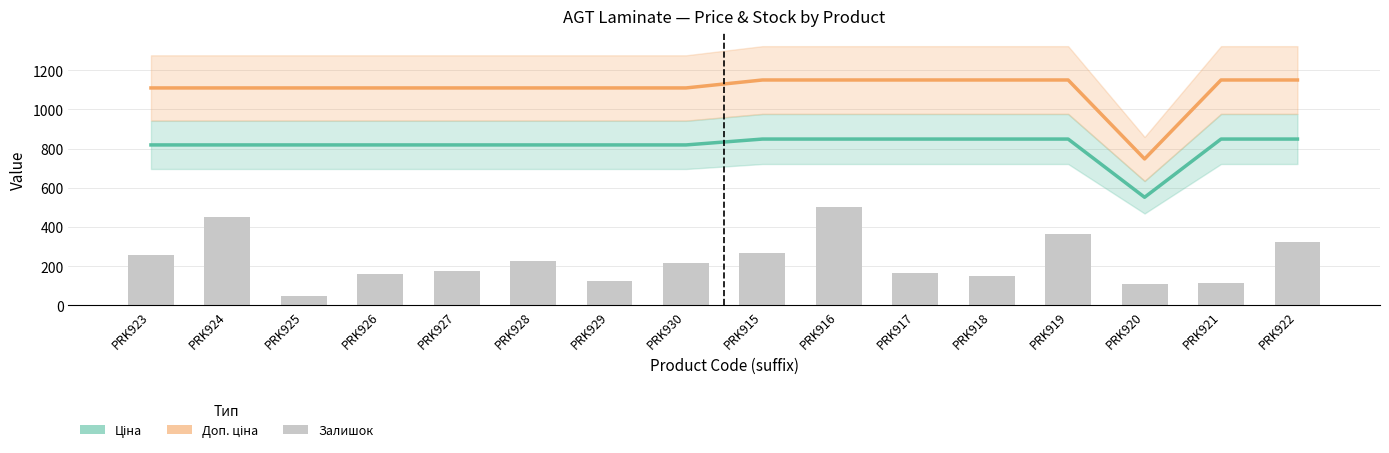

True or false: Залишок has a value of 167.0 at PRK917.

True